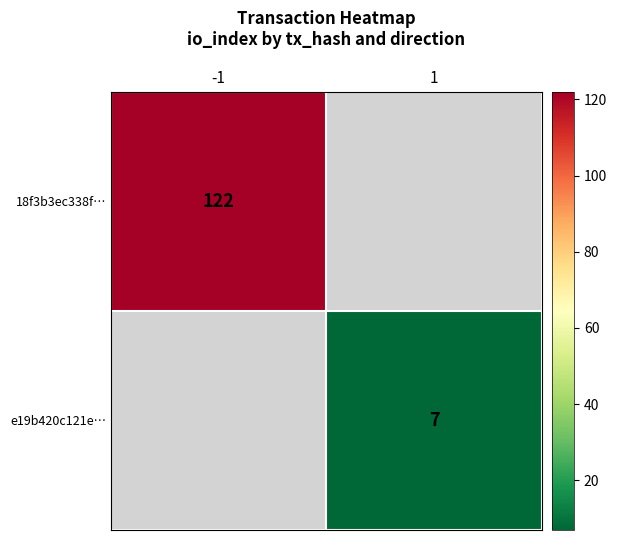

Is it true that e19b420c121e… equals 12 at 1?

False